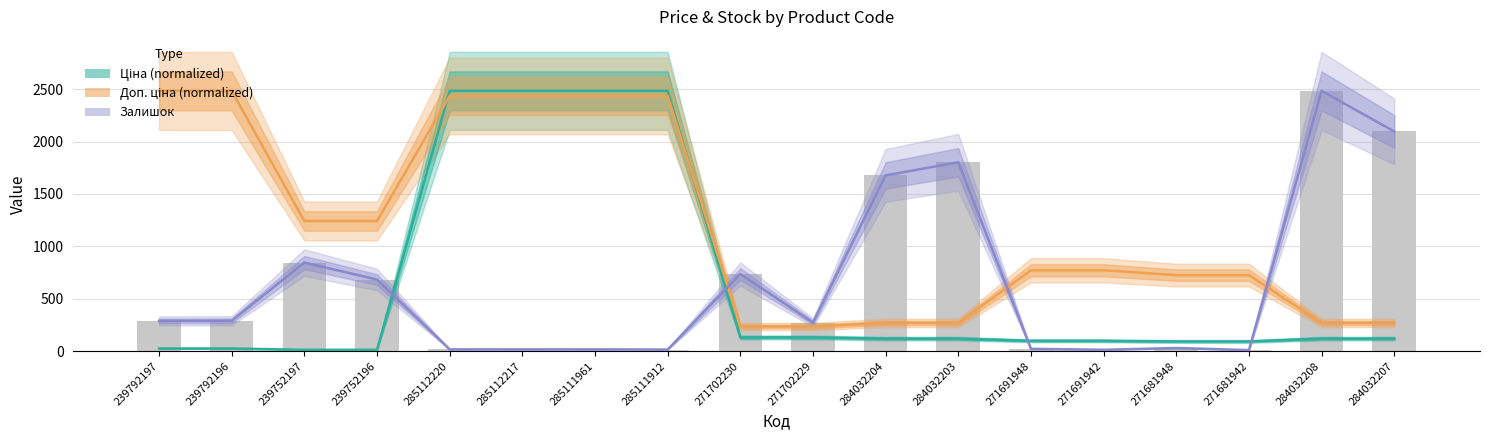

How many values in the Доп. ціна (normalized) series are below 771?

8